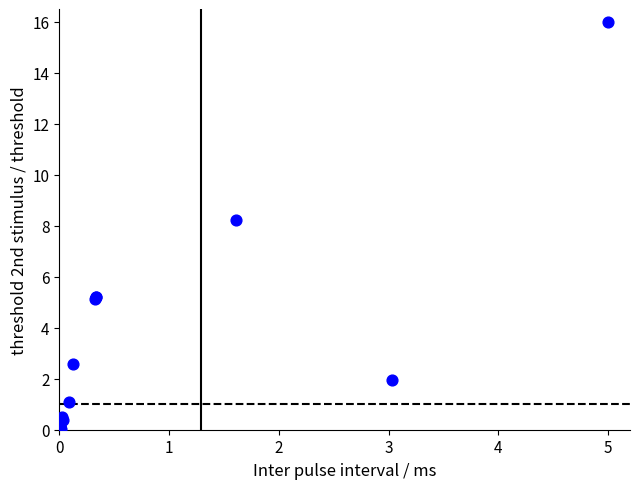

What Y value in the scatter plot is closest to 8?

8.2